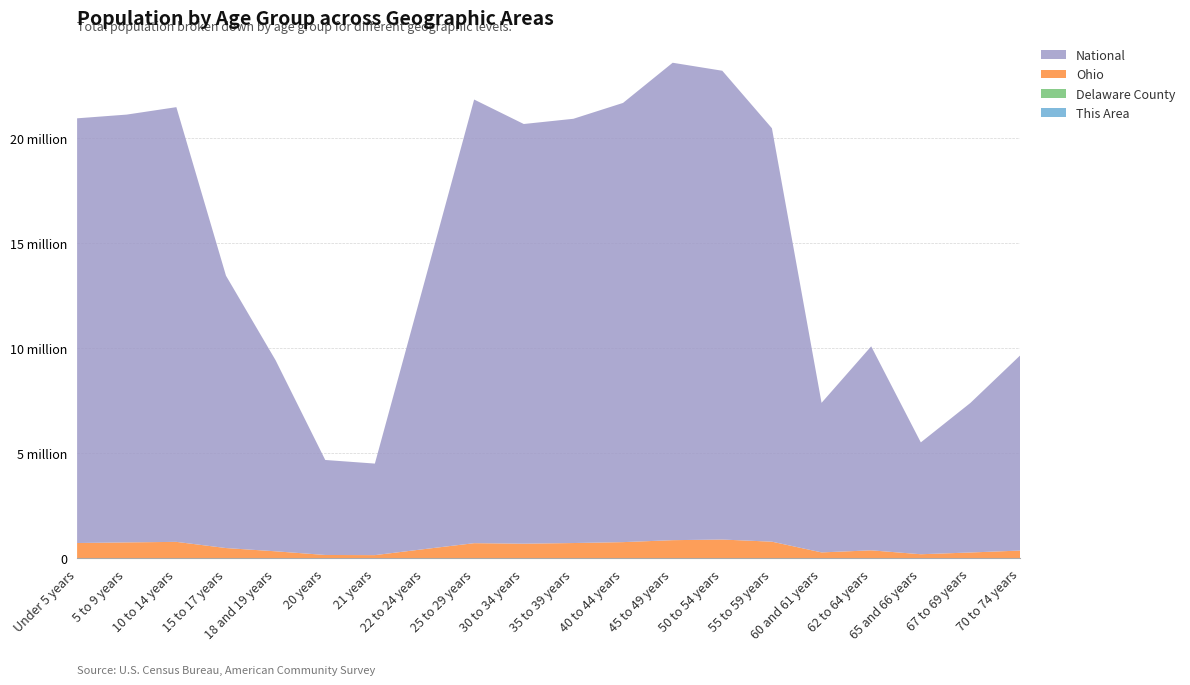

Reading right to left, extract all data points from this chart.

This Area: 119	88	77	125	115	248	295	356	348	463	512	403	152	44	41	123	191	367	411	471
Delaware County: 4042	3403	2467	5135	3790	10937	12791	14601	15107	14770	11120	7922	4190	1457	1563	3810	7783	14085	15656	12980
Ohio: 371370	280531	198333	381006	284403	786857	887057	855134	761369	718462	691329	718630	442085	157045	163986	336375	487307	774699	747889	720856
National: 9278166	7115361	5319902	9704197	7113727	19664805	22298125	22708591	20890964	20179642	19962099	21101849	12712576	4354294	4519129	9086089	12954254	20677194	20348657	20201362